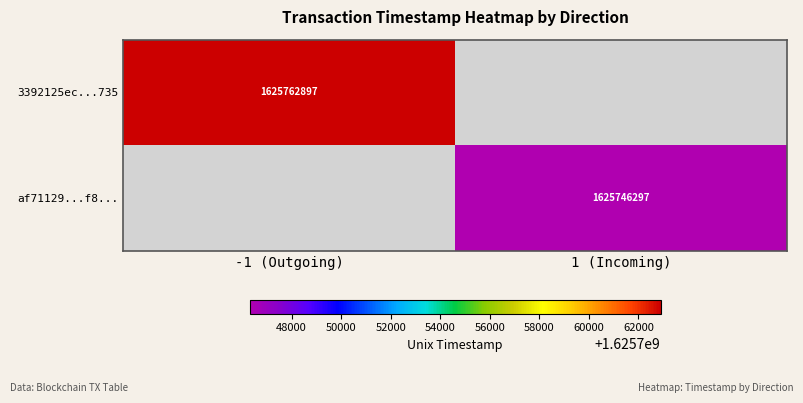

At how many categories does at least one series exceed 1625758000?

1